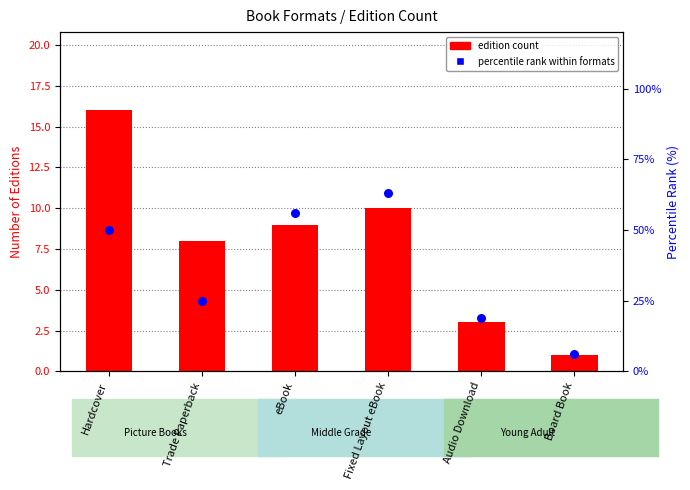

At which category is the sum across all series the highest?

Fixed Layout eBook